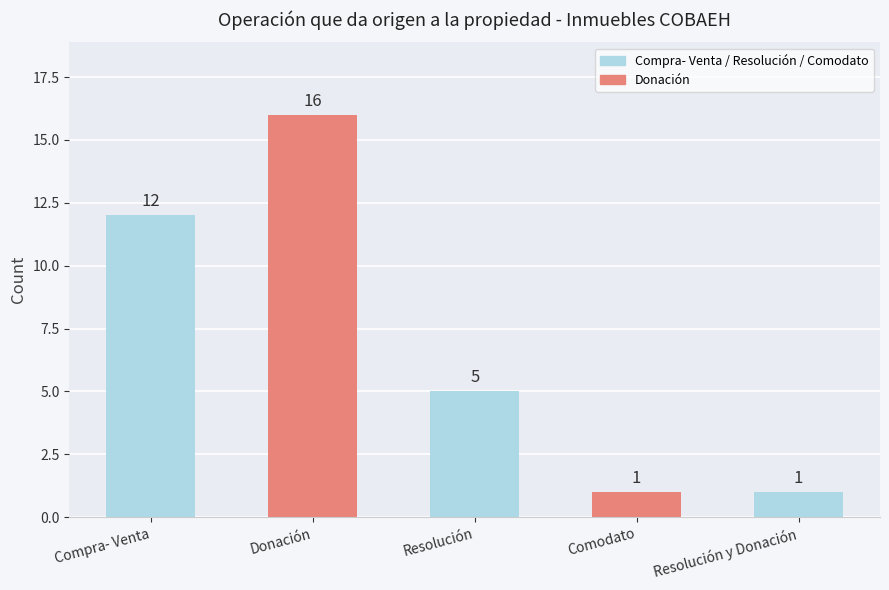

The value at Donación is 25. True or false?

False